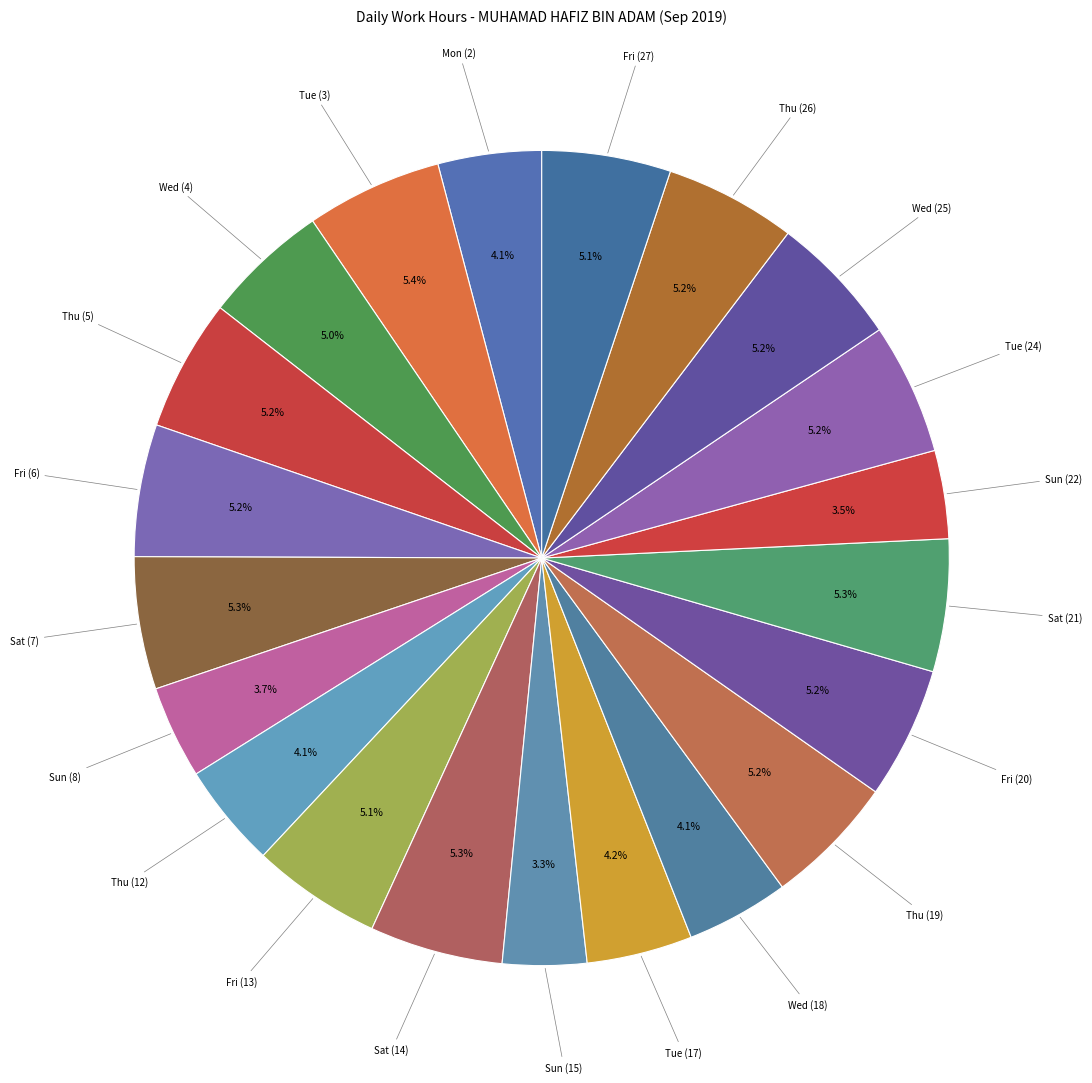

To the nearest percent, what is the average slice percentage?

5%